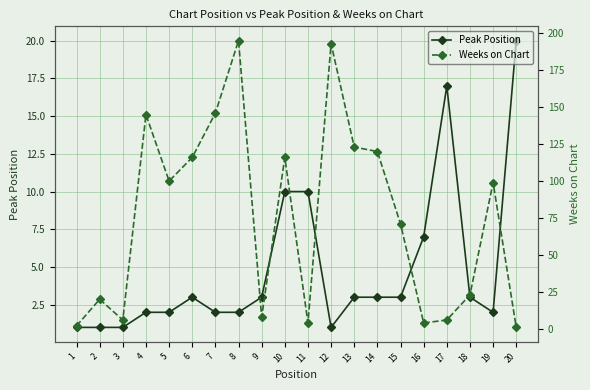

True or false: Weeks on Chart has a value of 76 at 6.

False